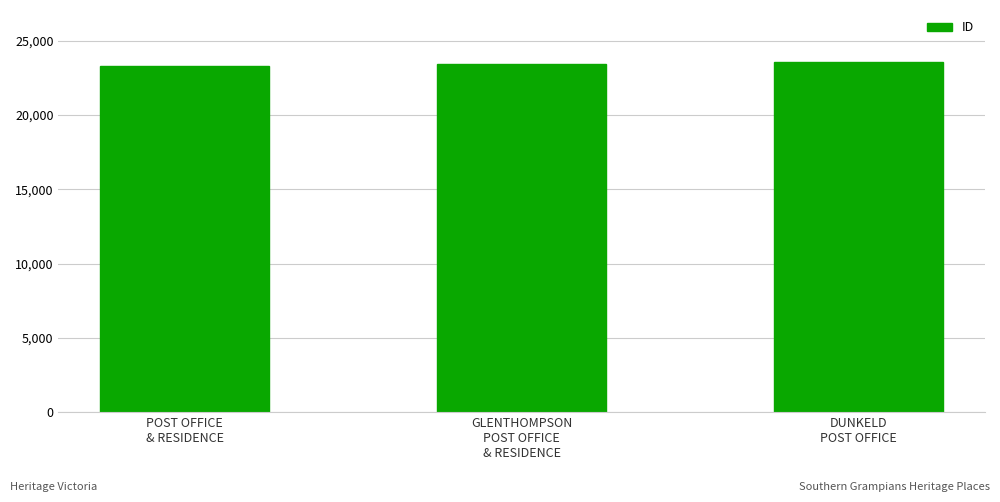

How many data points does each series have?

3